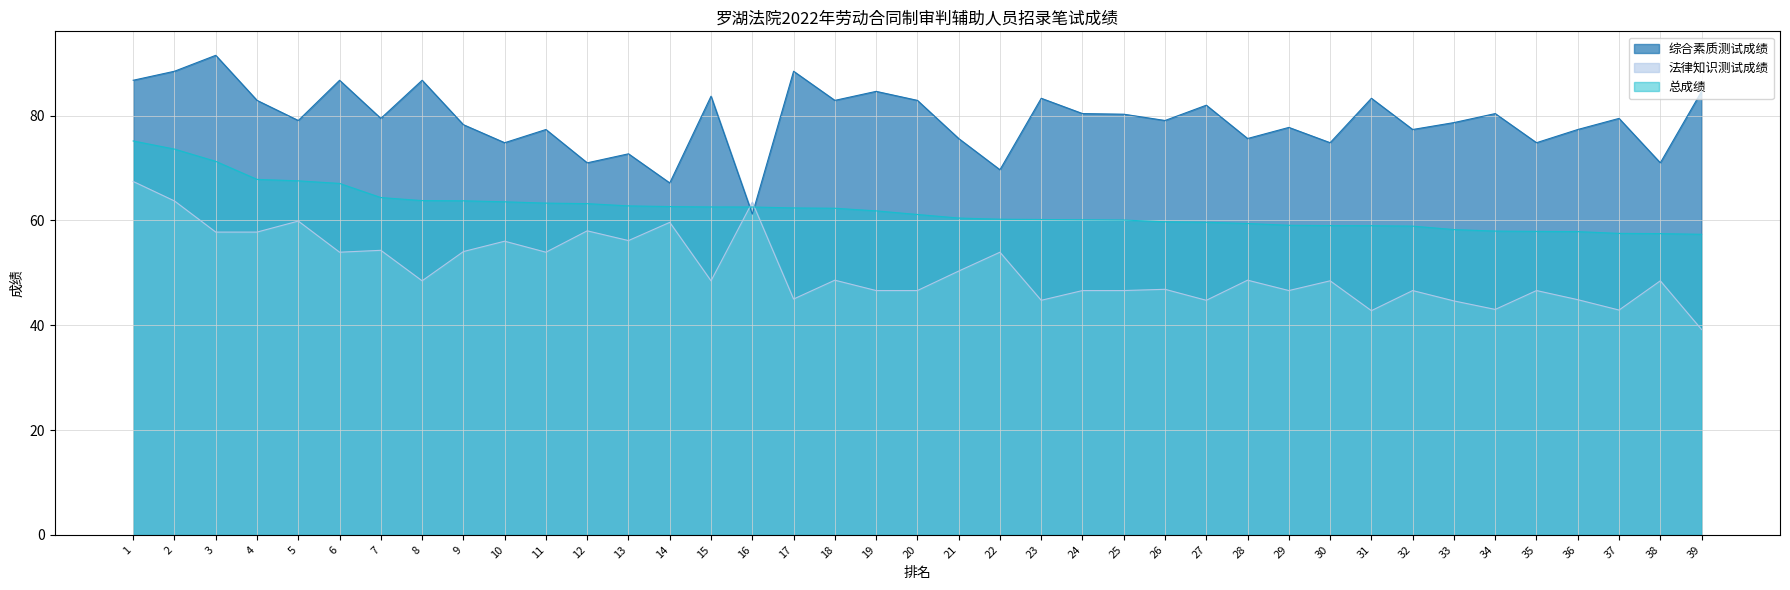

At which category is the sum across all series the highest?

1